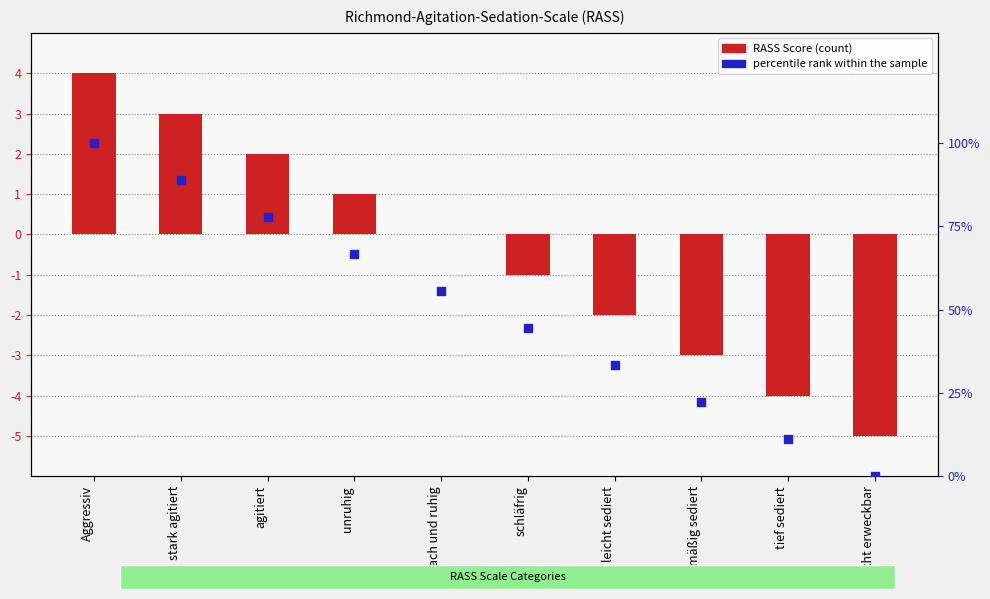

What are all the series names shown in the legend?

RASS Score, percentile rank within the sample